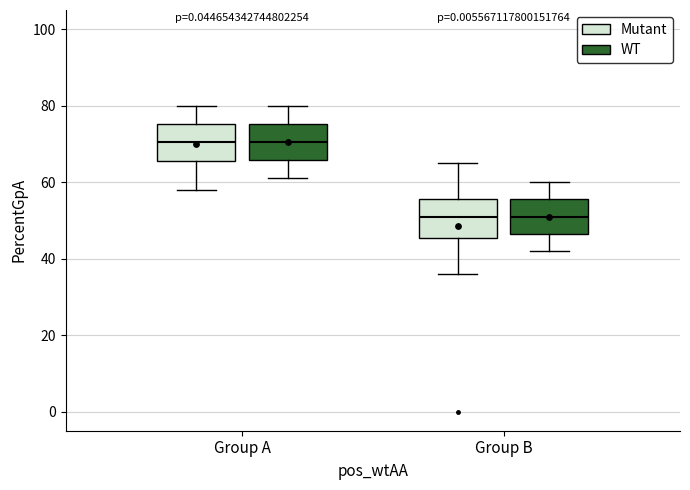

Reading left to right, transcribe this box plot: for each box, give where its median line is, the range the box spans, and where its two whiskers end, as read against the y-axis. The values are not printed on the chart, so give them approximately, as read against the axis.

Group A (Mutant): median 70, box 66 to 76, whiskers 58 to 80
Group A (WT): median 70, box 66 to 76, whiskers 62 to 80
Group B (Mutant): median 52, box 46 to 56, whiskers 36 to 66
Group B (WT): median 52, box 46 to 56, whiskers 42 to 60